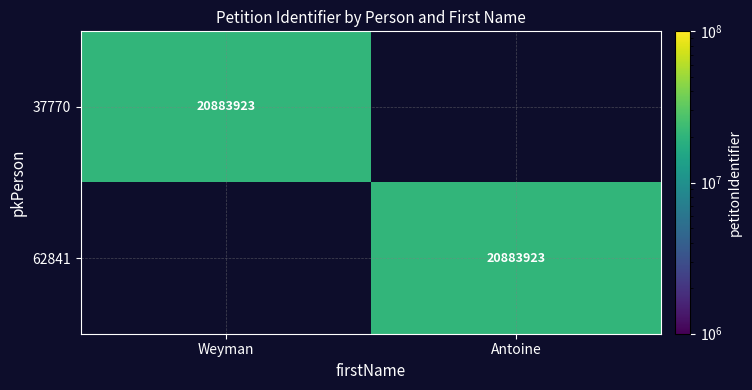

The 62841 series shows 20883923 at Antoine. True or false?

True